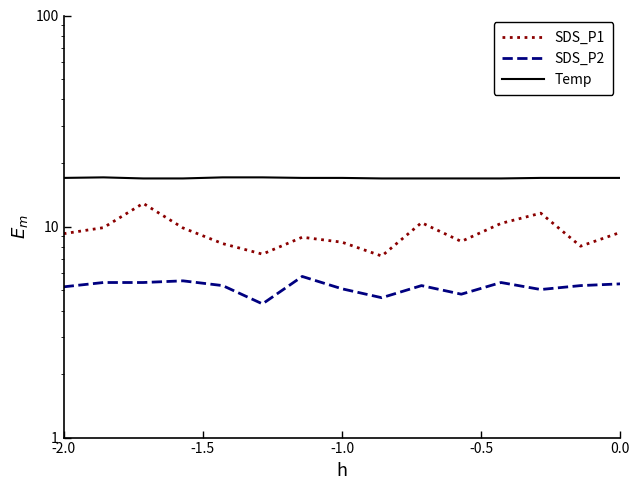

Does the chart have visible grid lines?

No